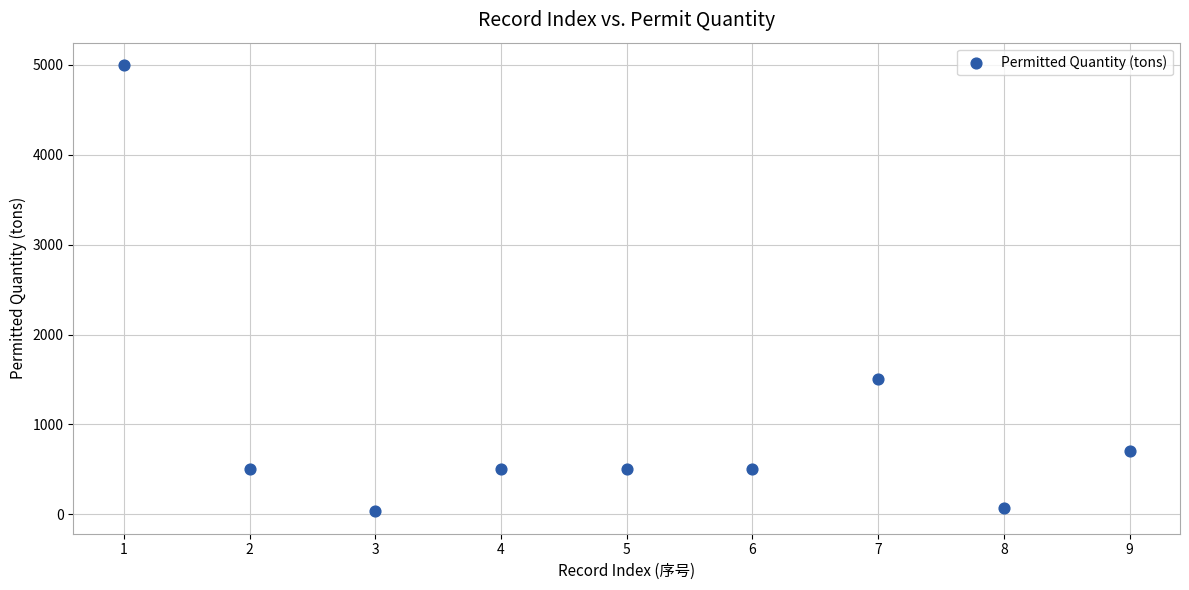

What is the average Y value?

1034